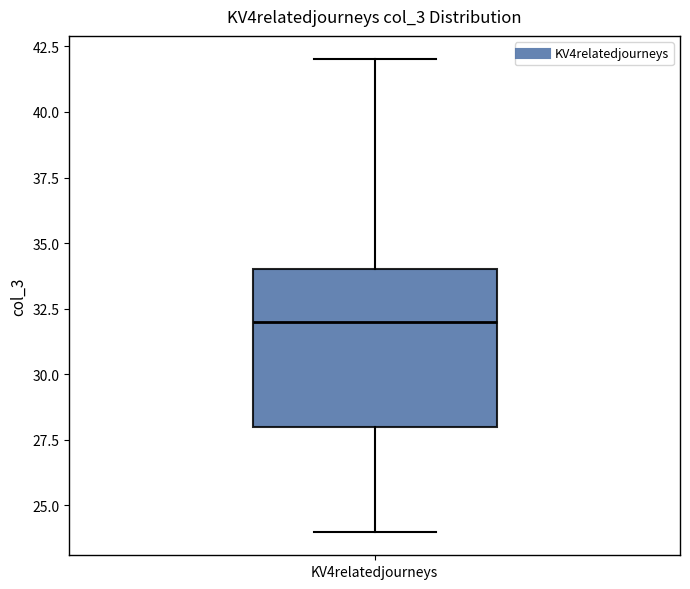

Read this box plot against the y-axis: the position of the median line, the range covered by the box, and the ends of both whiskers. The values are not printed on the chart, so give them approximately, as read against the axis.

median 32, box 28 to 34, whiskers 24 to 42